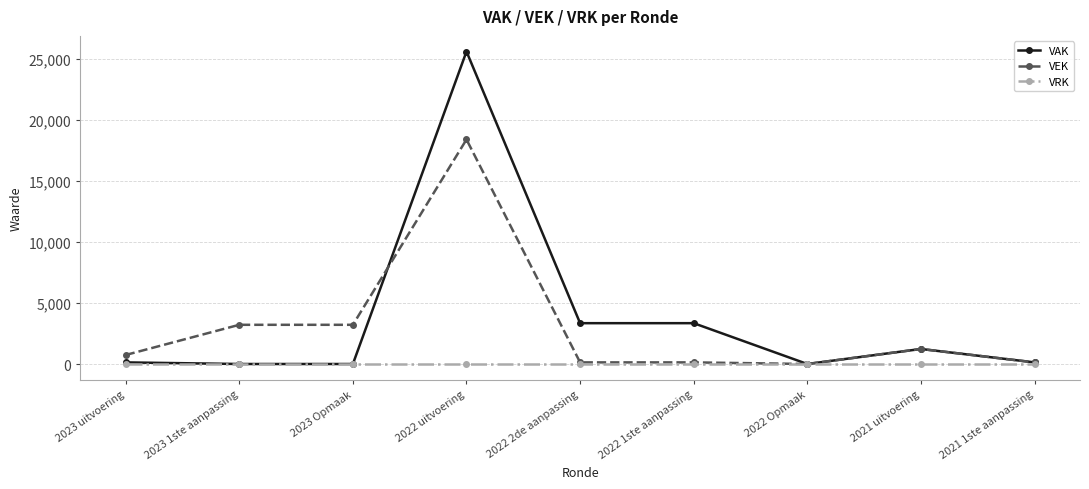

What is the label of the 8th point from the right?

2023 1ste aanpassing